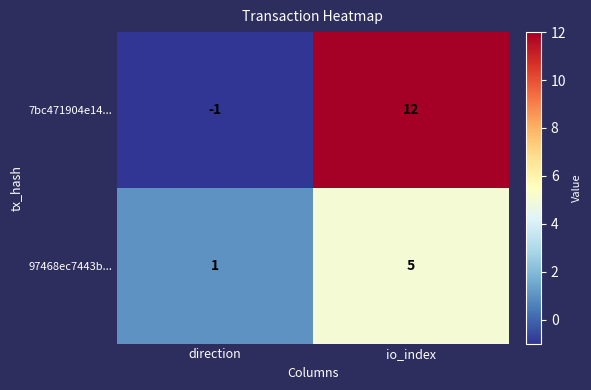

Is it true that 7bc471904e14... equals 12 at io_index?

True